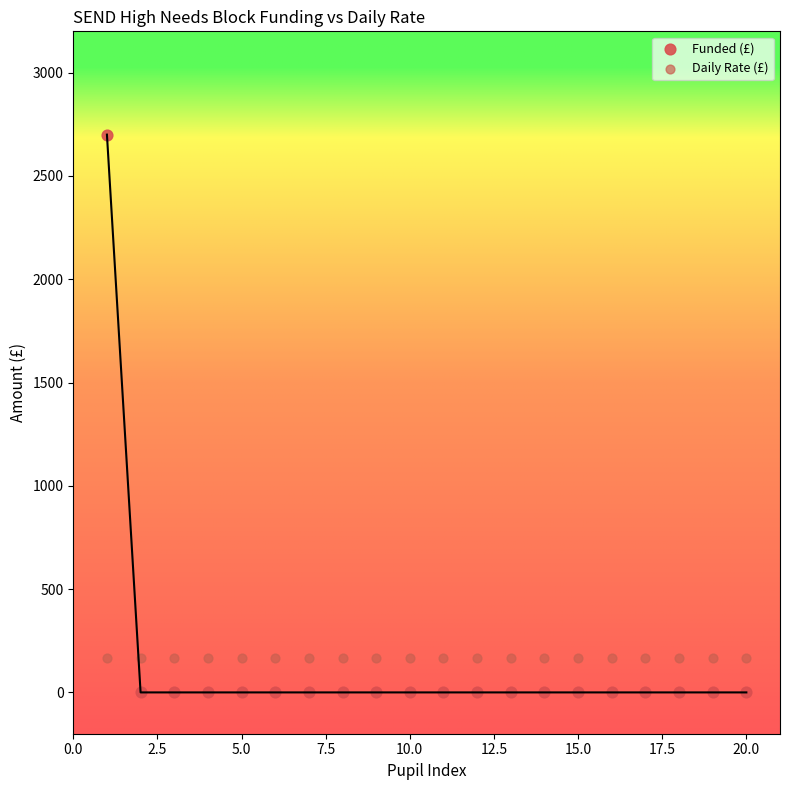

What are all the series names shown in the legend?

Funded (£), Daily Rate (£)